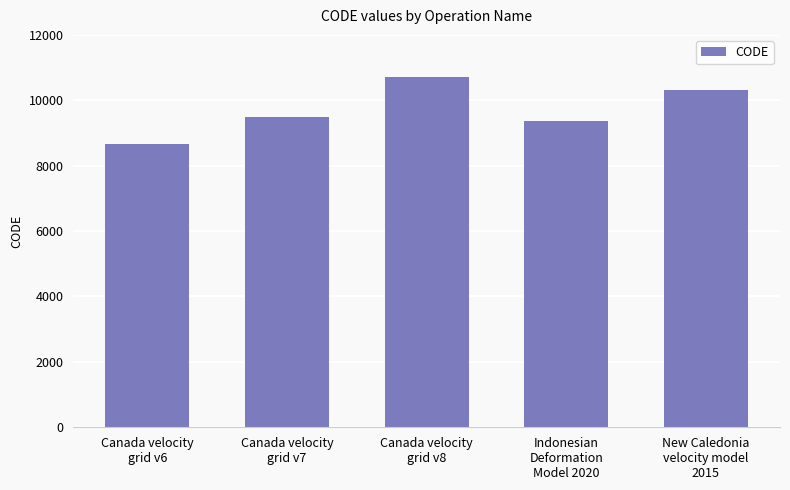

What is the difference between the values at Canada velocity
grid v8 and Canada velocity
grid v7?

1224